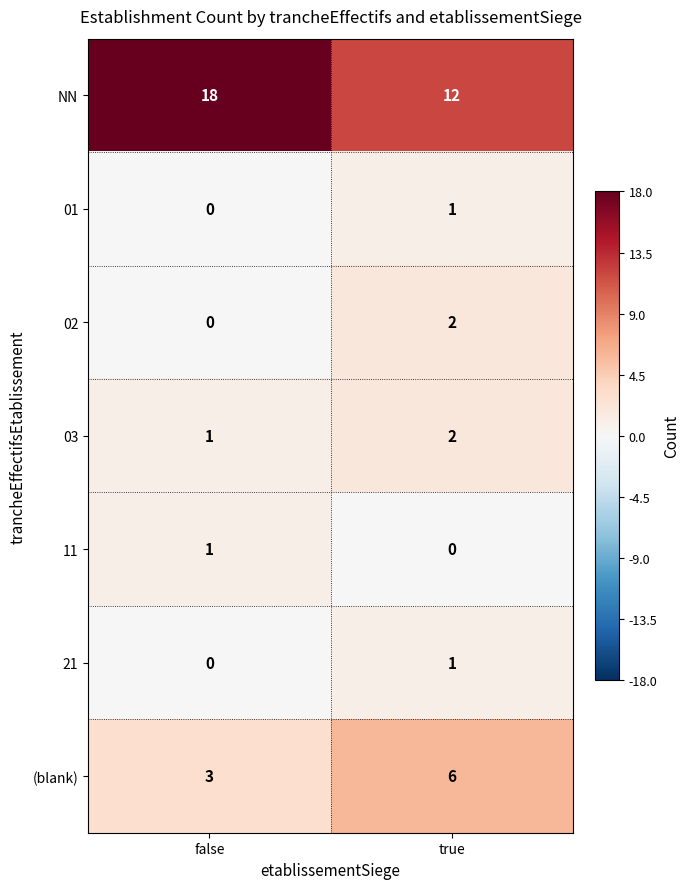

What is the sum of all (blank) values?

9